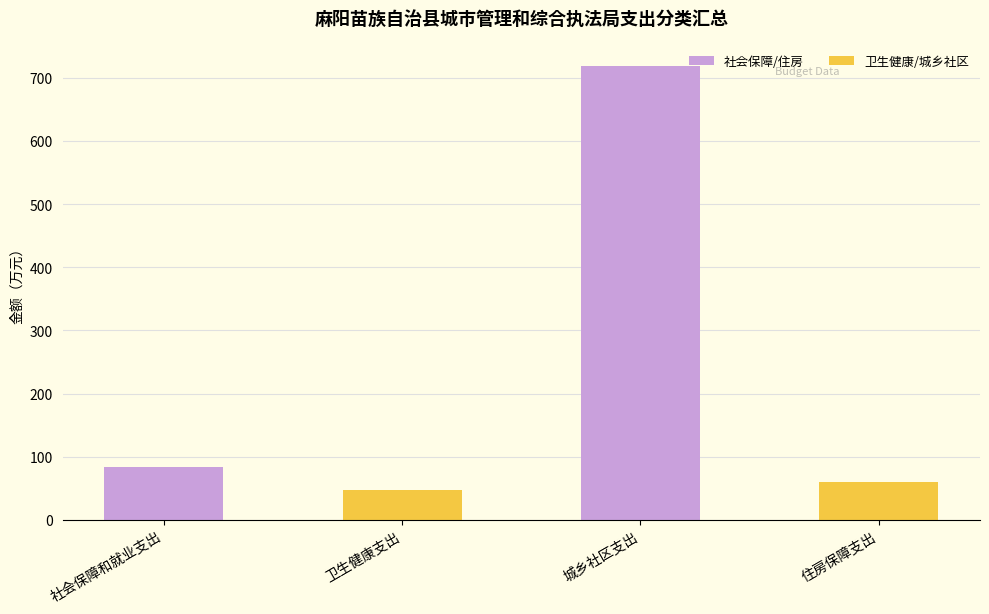

Reading right to left, extract all data points from this chart.

住房保障支出=59.6	城乡社区支出=718.6	卫生健康支出=47.2	社会保障和就业支出=83.8